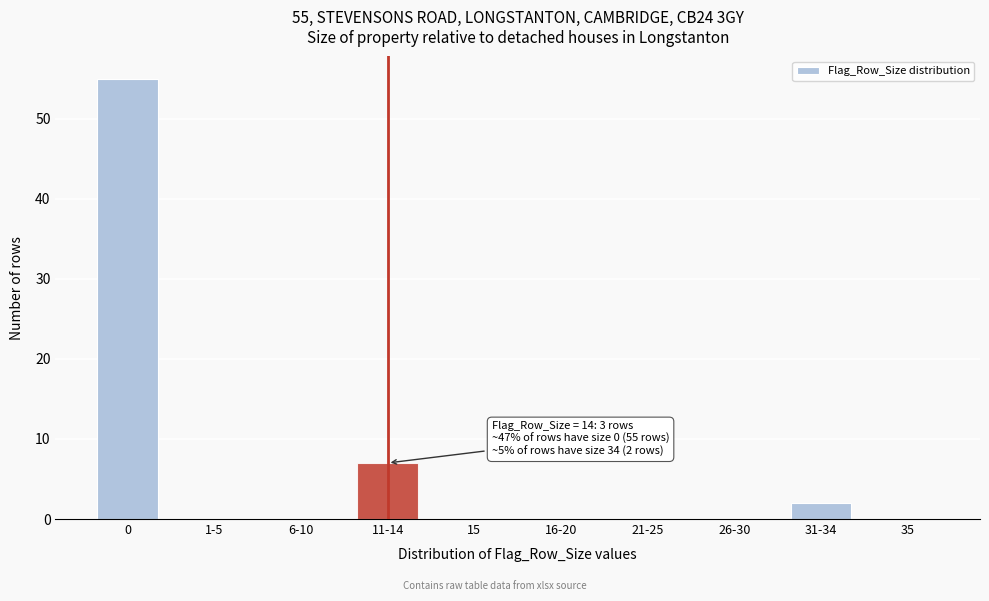

Reading left to right, what are all the values shown in this chart?

0=55	1-5=0	6-10=0	11-14=7	15=0	16-20=0	21-25=0	26-30=0	31-34=2	35=0